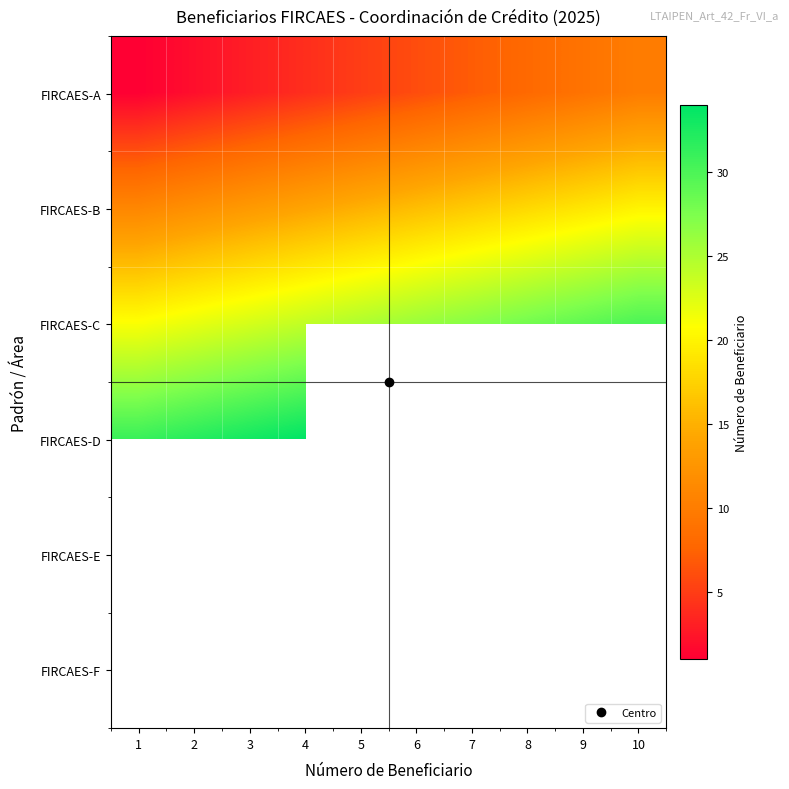

The value of FIRCAES-C at 8 is 28.0. True or false?

True